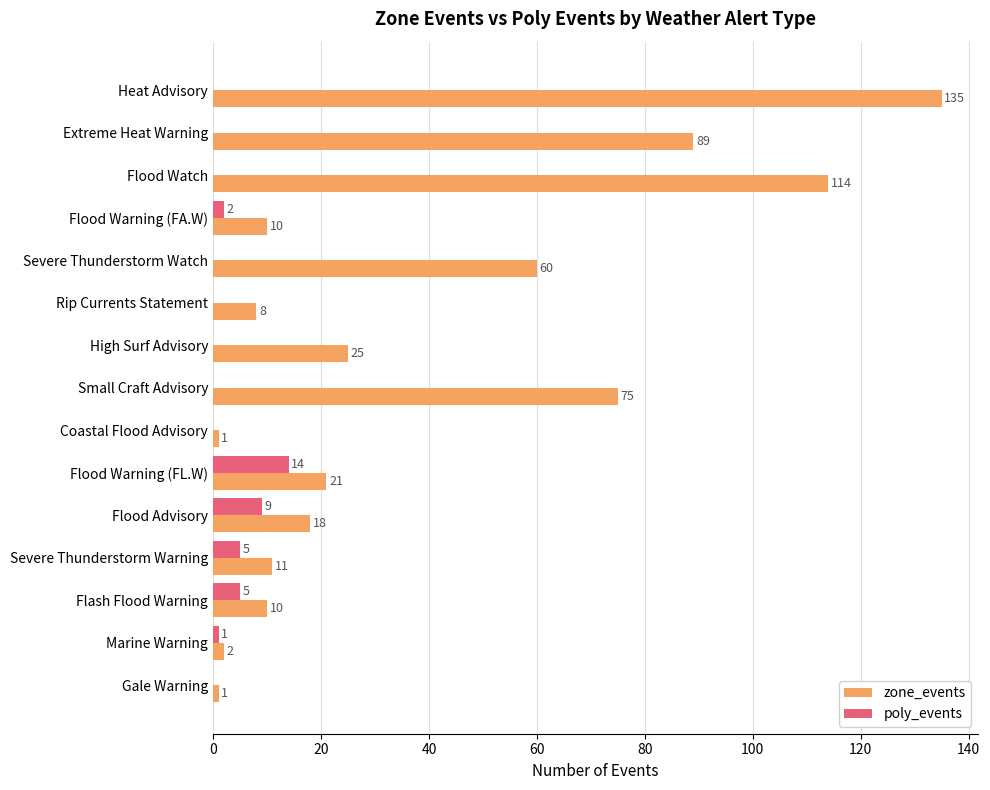

The value of zone_events at Coastal Flood Advisory is 1. True or false?

True